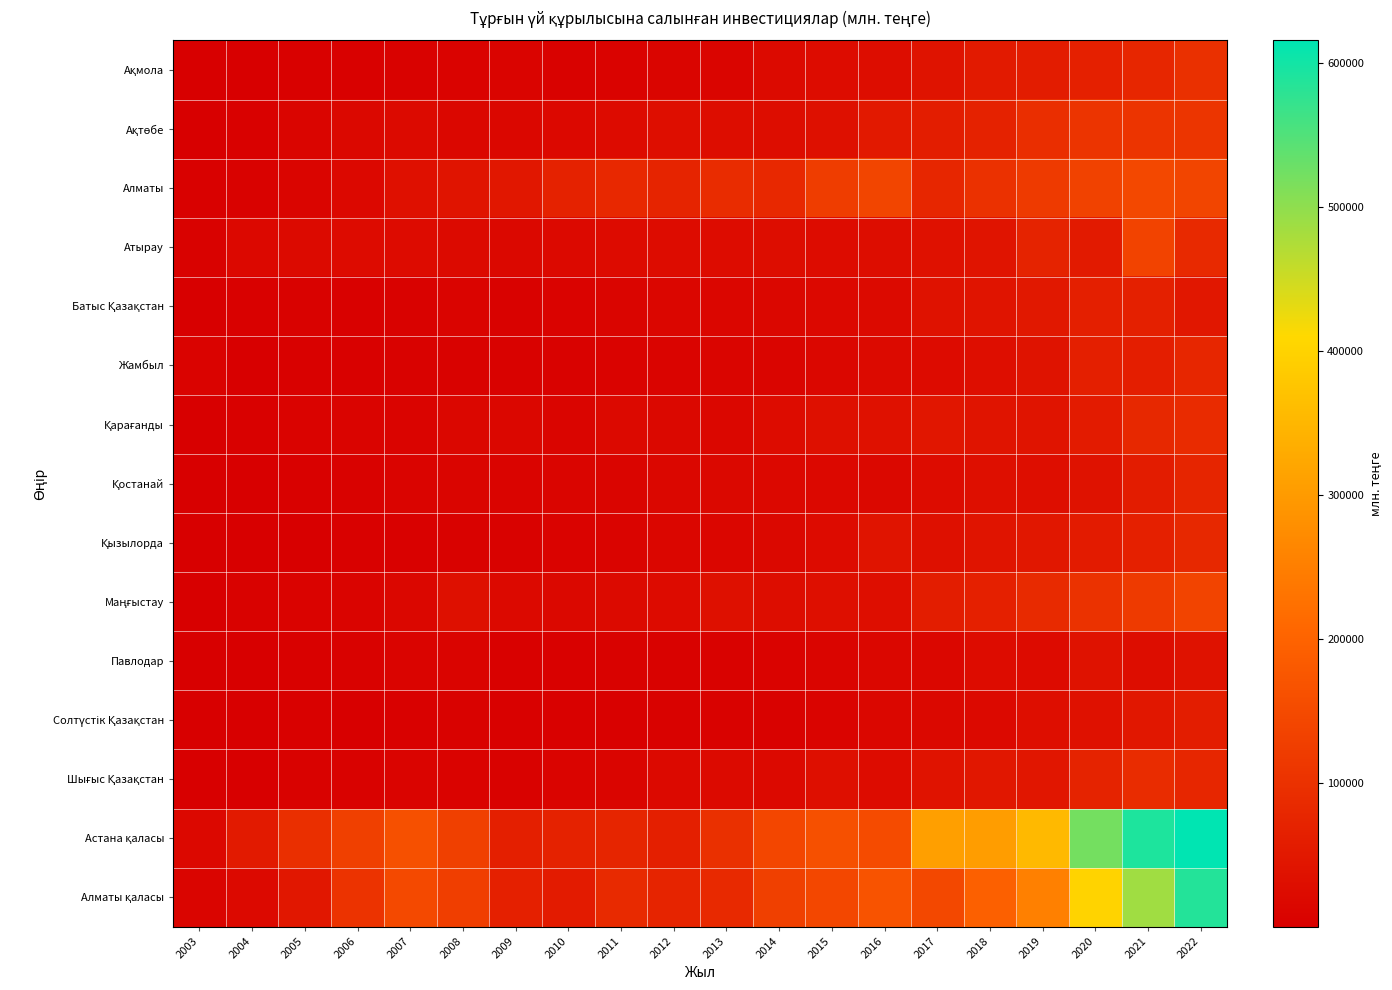

Which series has the largest range (max minus min)?

Астана қаласы